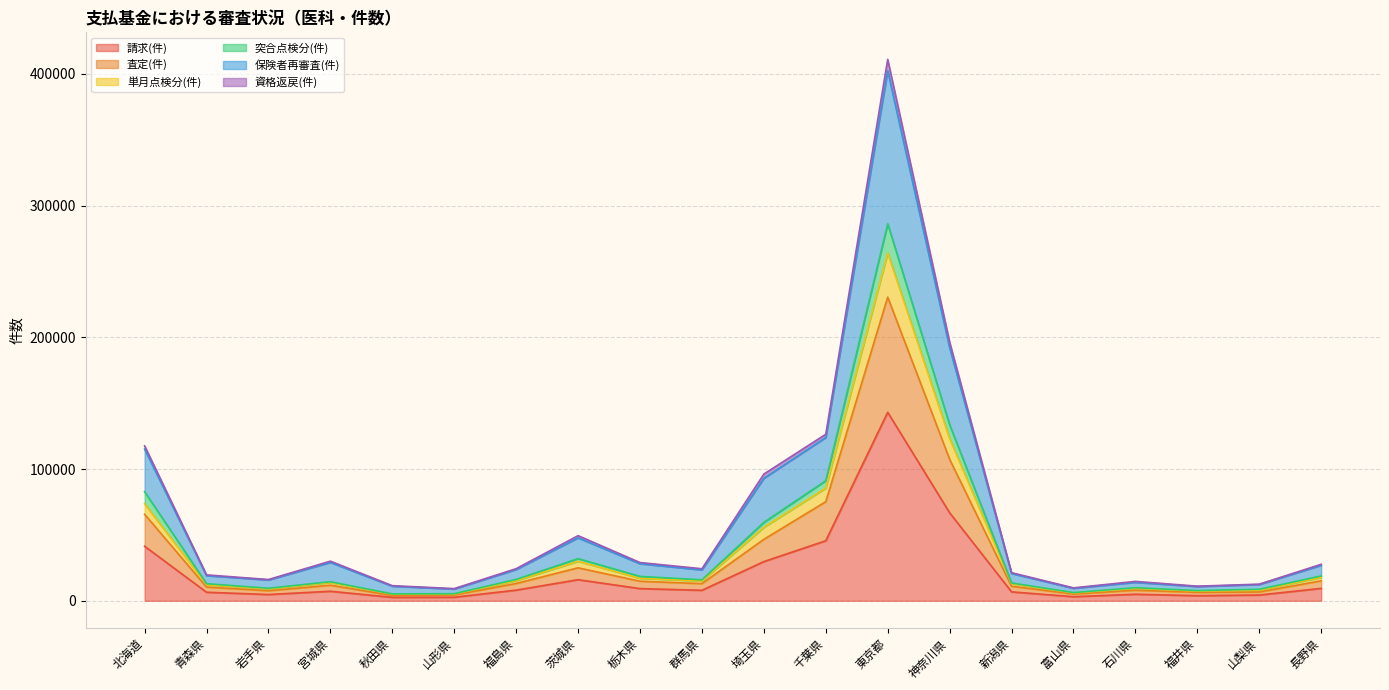

What is the spread (max minus min) of values at 群馬県?

16363